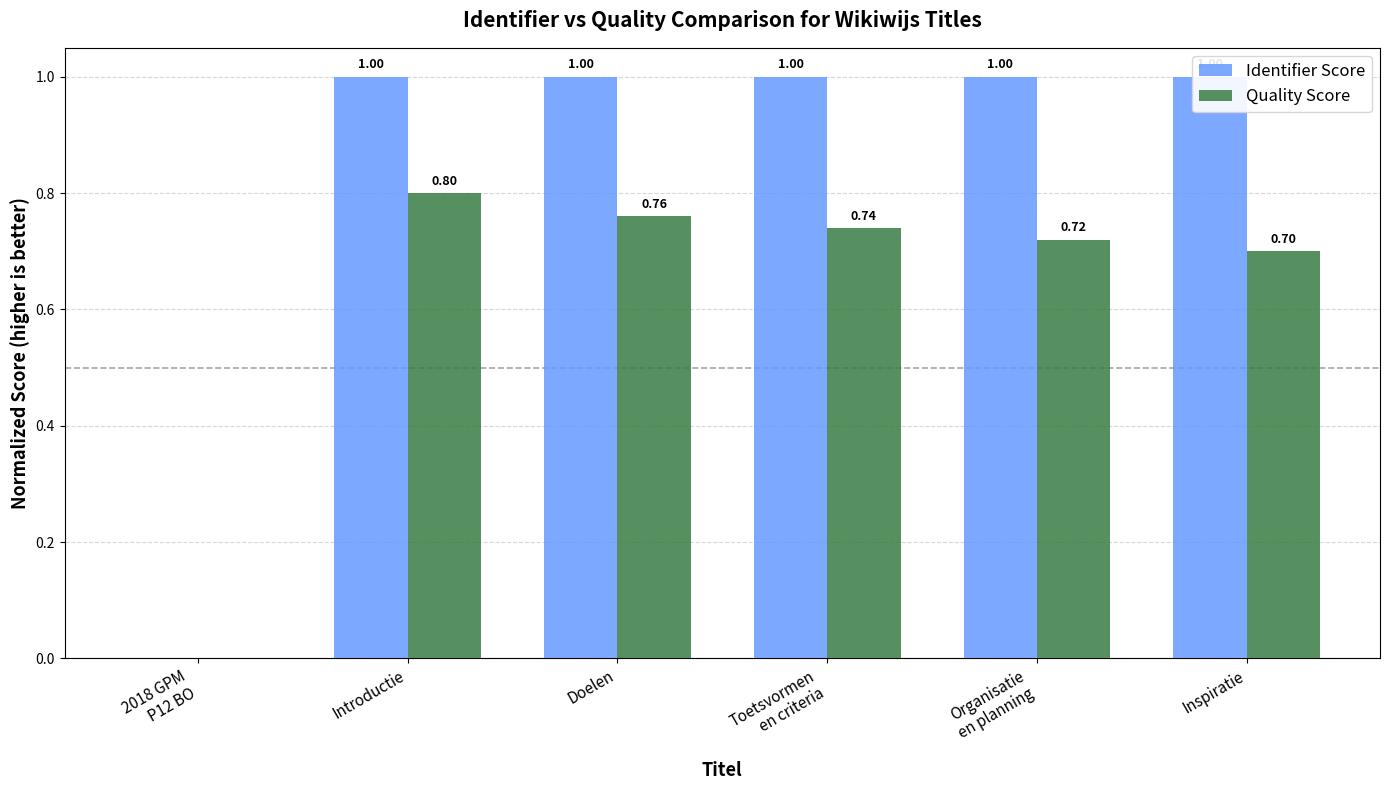

What is the sum of the Identifier Score values at Toetsvormen
en criteria and 2018 GPM
P12 BO?

1.0